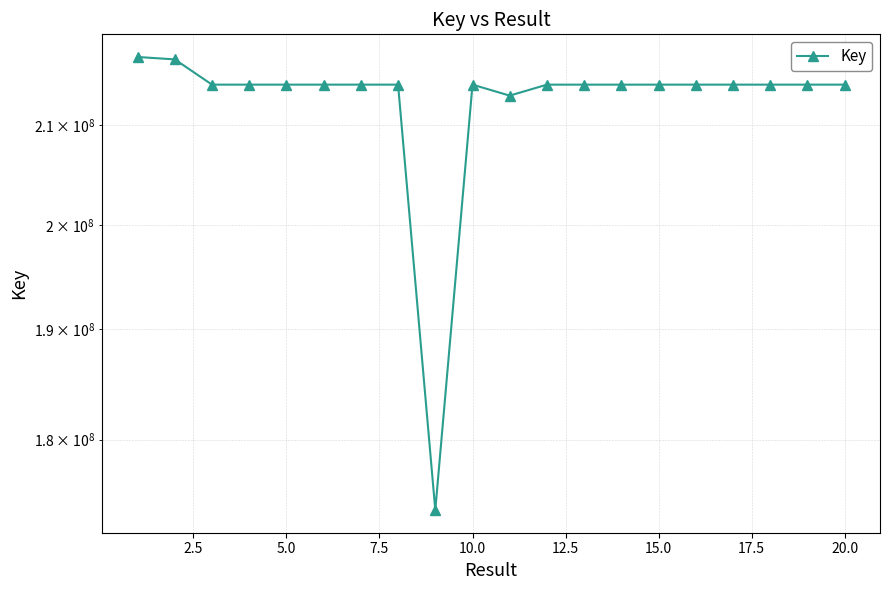

How many interior local valleys (lower than both neighbors) does the data have?

6